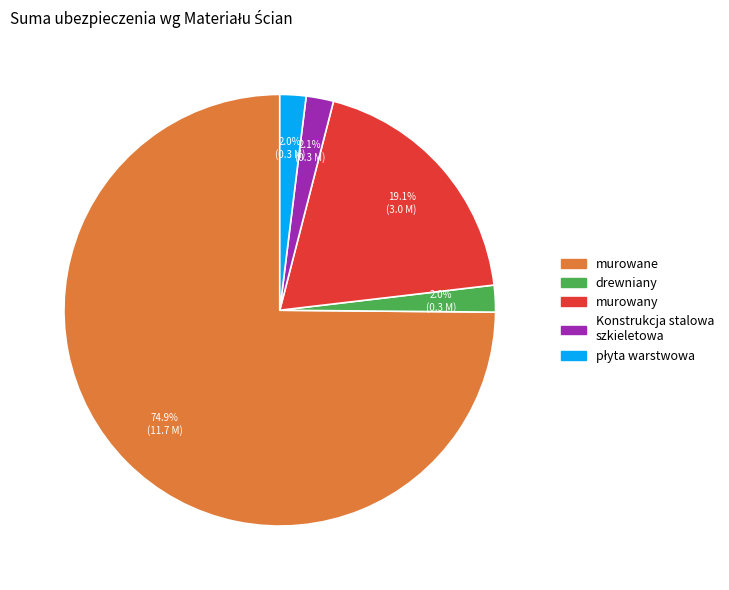

Is there a majority slice in this chart?

Yes